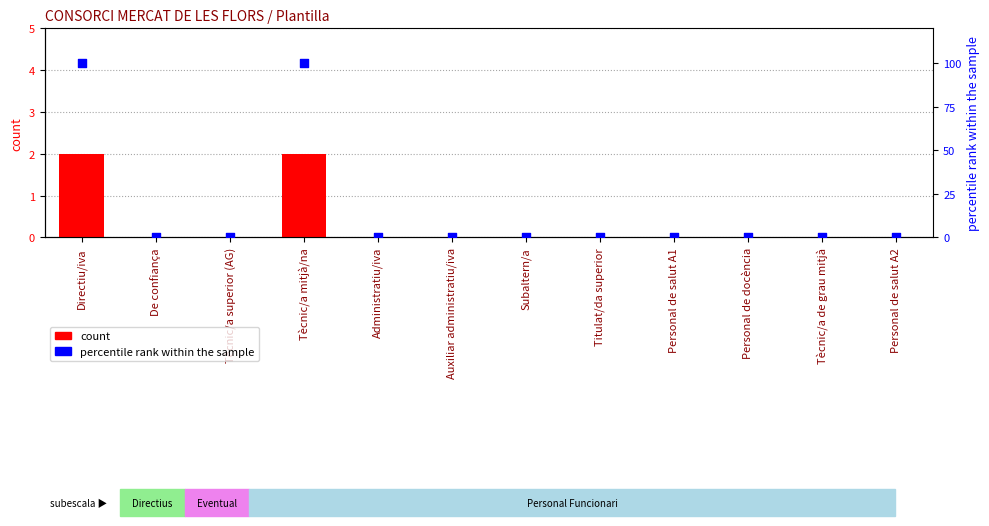

What are all the series names shown in the legend?

count, percentile rank within the sample